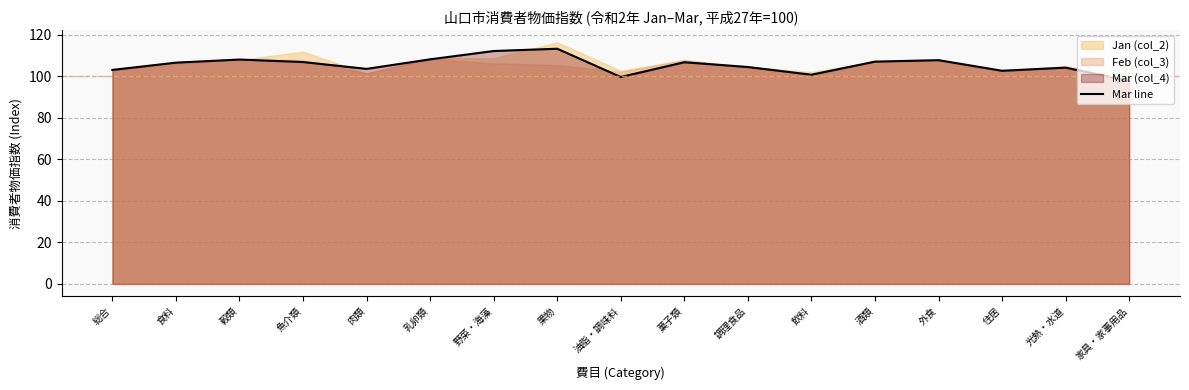

Does the chart display data point markers on the line(s)?

No